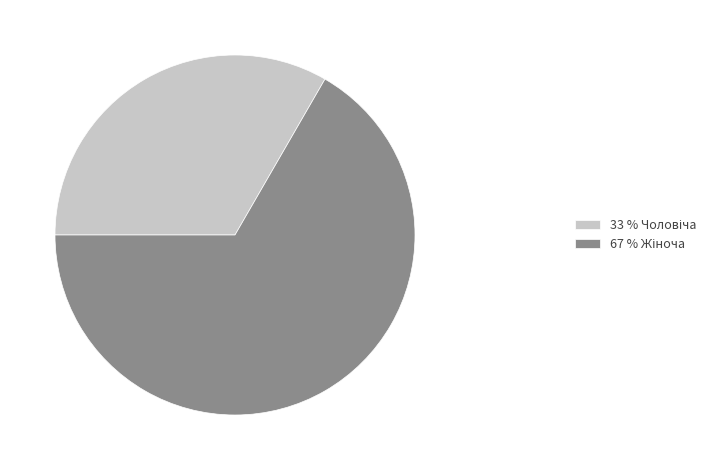

Does any single category account for the majority?

Yes